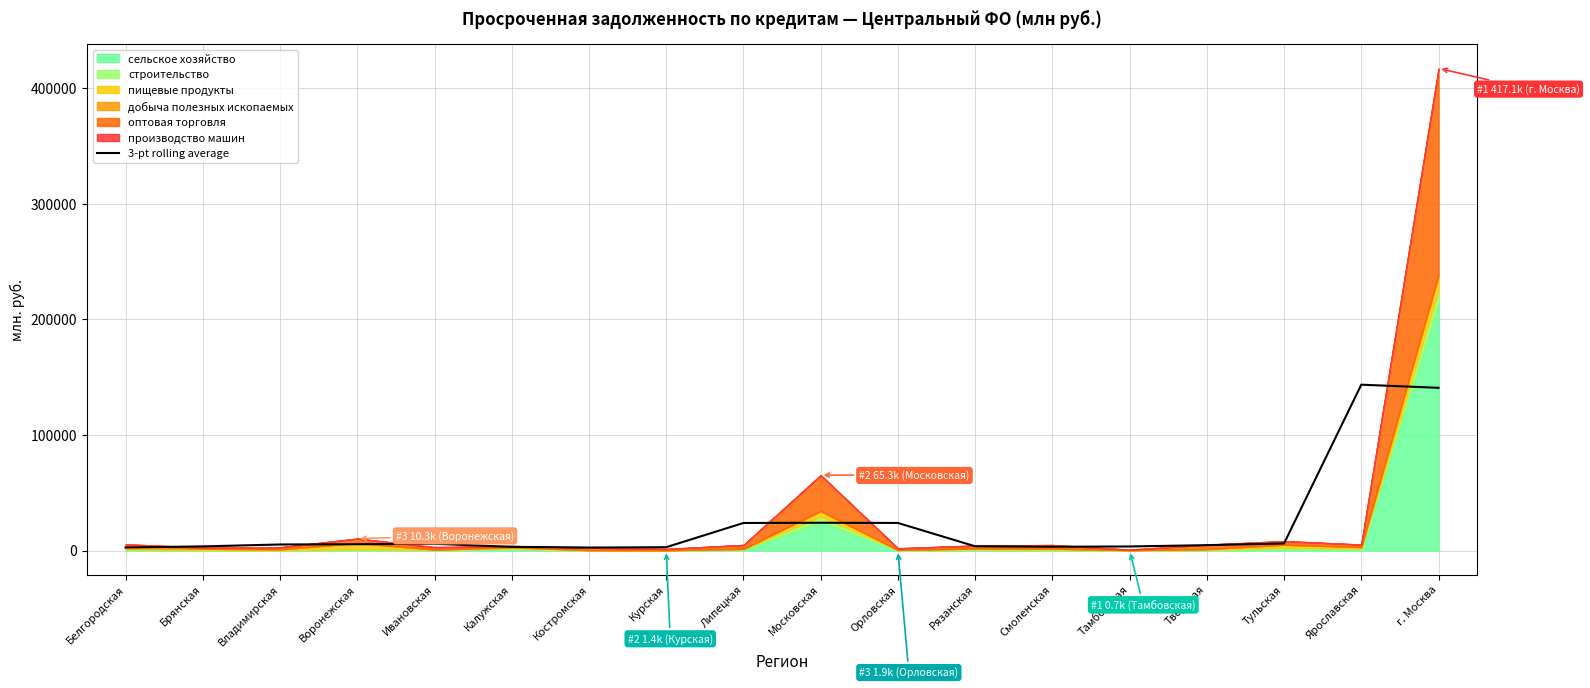

The chart shows a value of 23849.0 at Орловская. True or false?

True